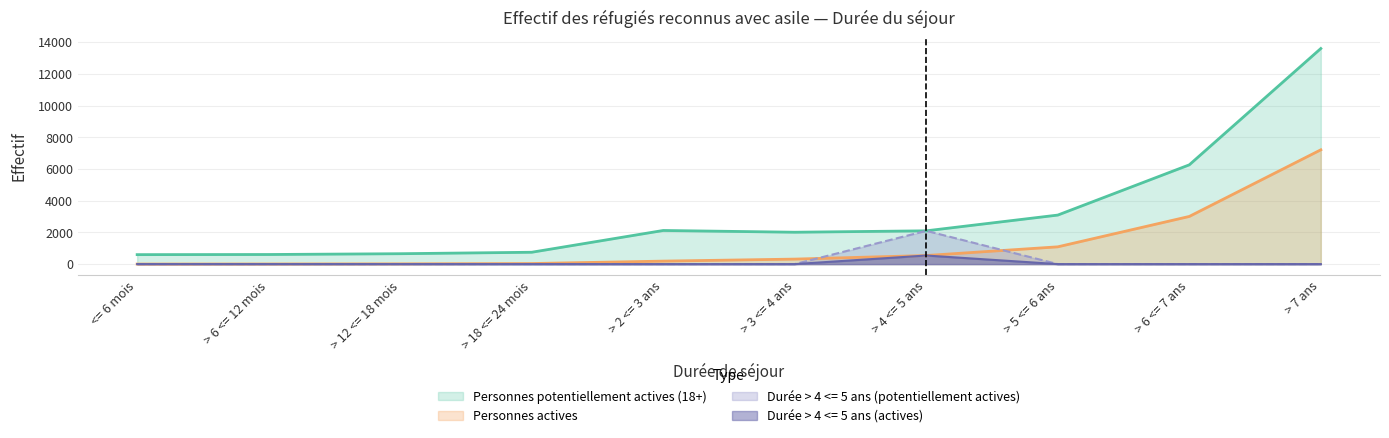

True or false: Personnes actives (segment) has more than 0 interior local peaks.

True